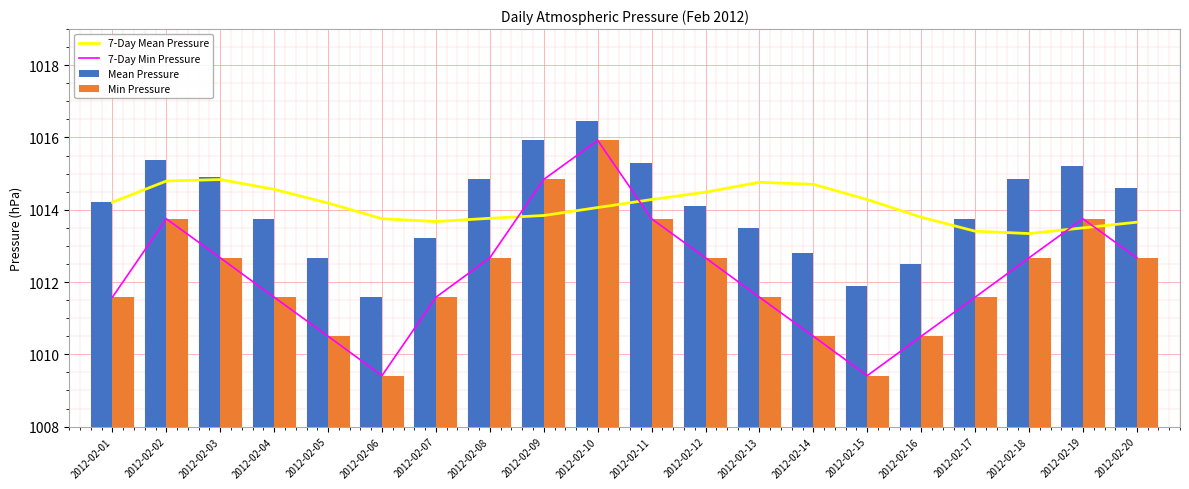

How many groups of bars are there?

20